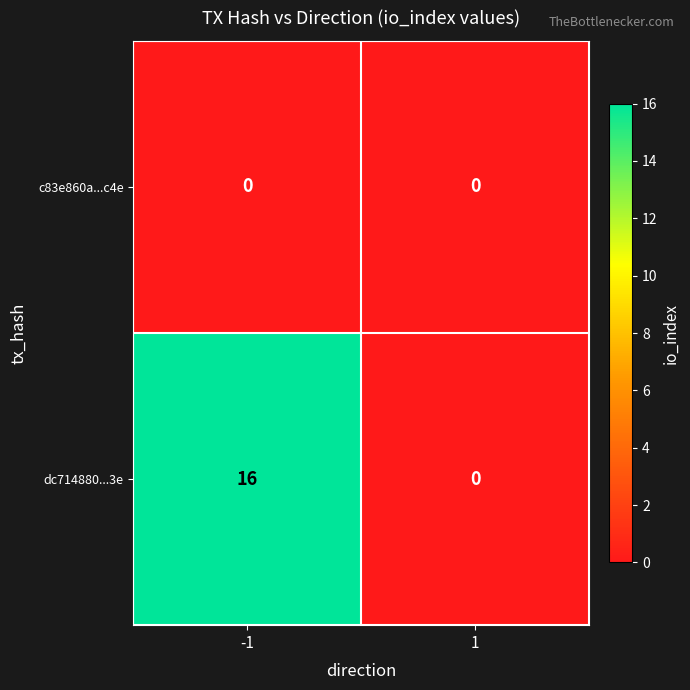

Reading left to right, extract all data points from this chart.

c83e860a...c4e: 0	0
dc714880...3e: 16	0